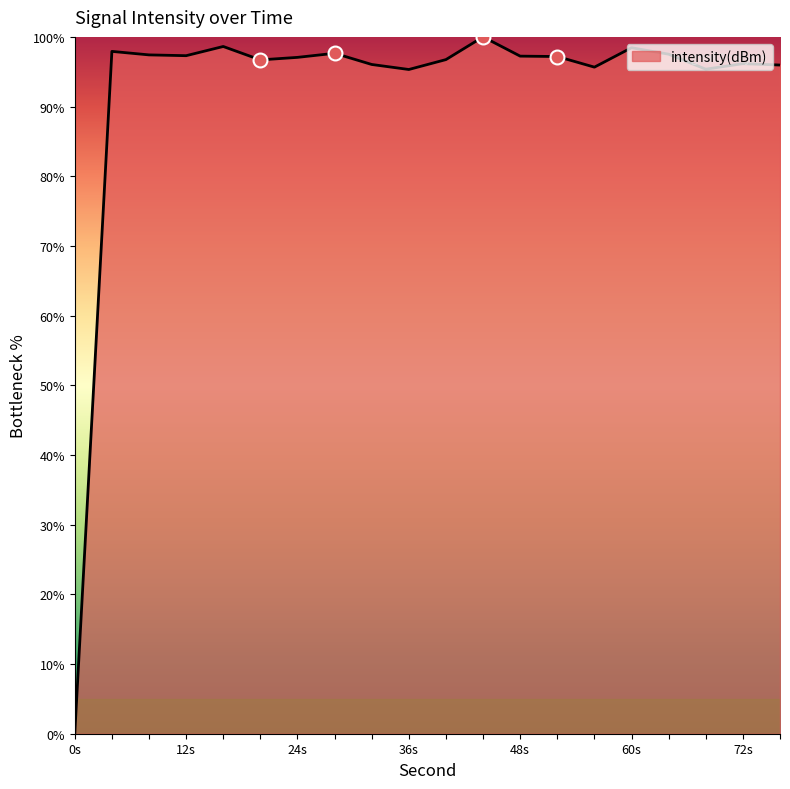

What is the difference between the maximum and minimum values?

100.0